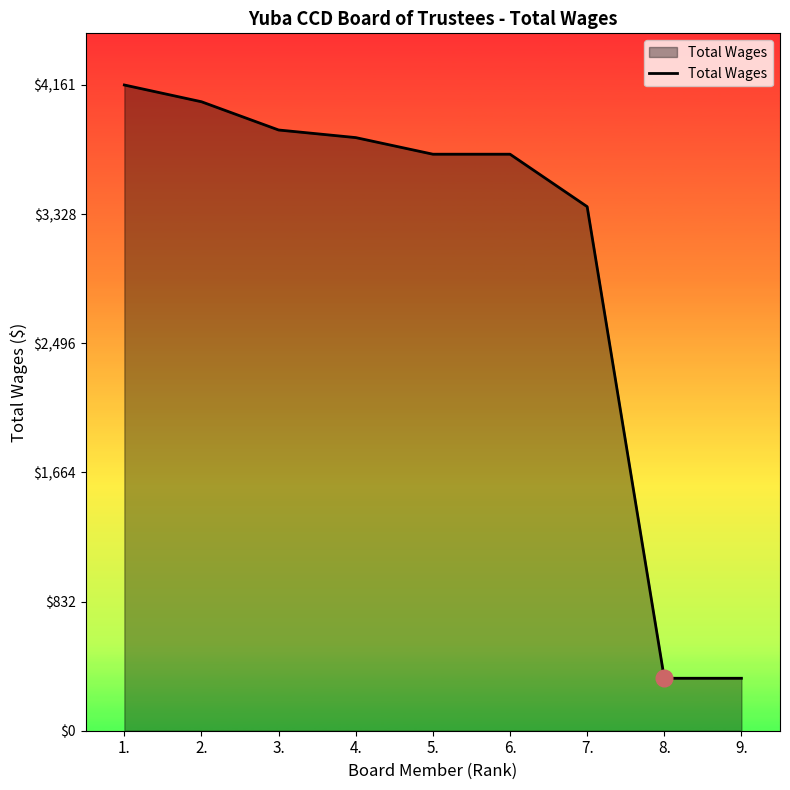

Where is the data nearest to the value 2249?

7.